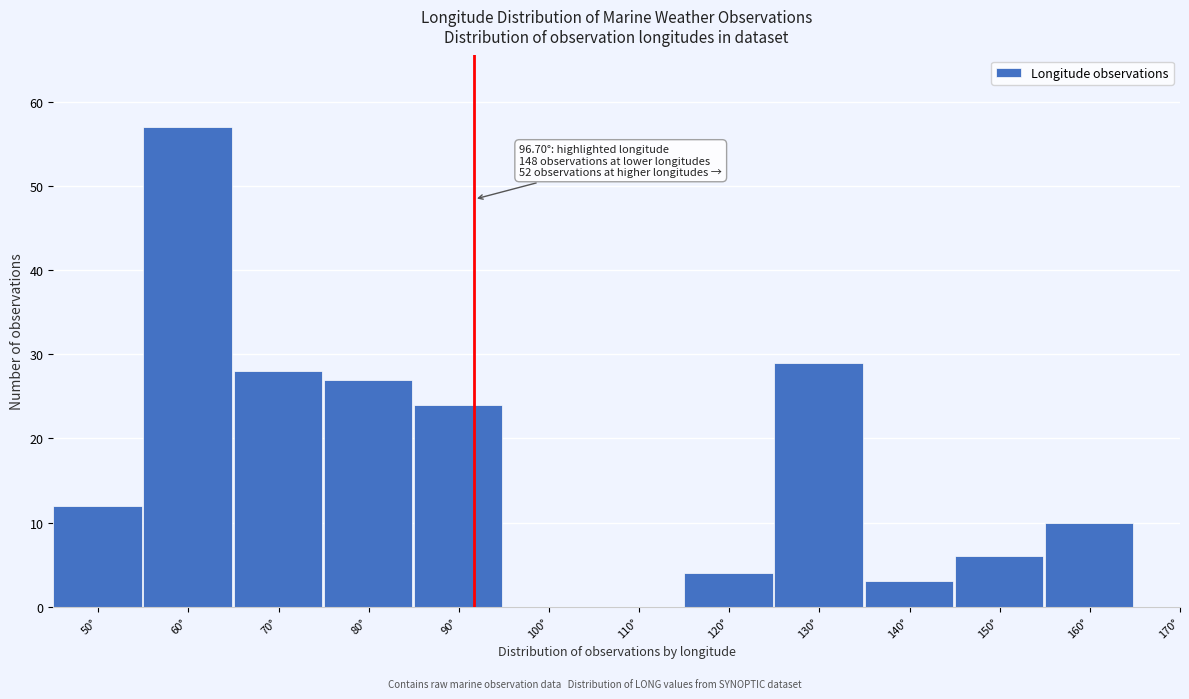

Reading left to right, list all the values displayed in this chart.

50°=12	60°=57	70°=28	80°=27	90°=24	100°=0	110°=0	120°=4	130°=29	140°=3	150°=6	160°=10	170°=0